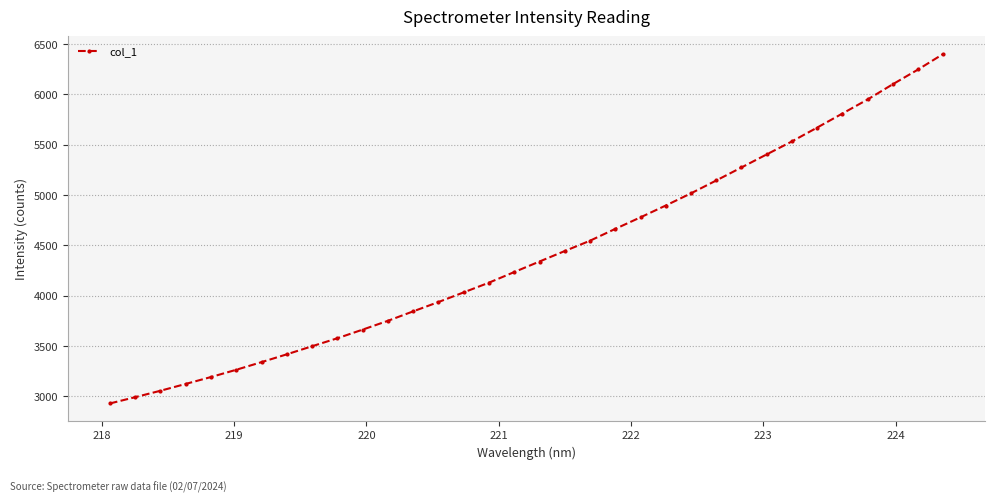

What is the minimum value shown in the chart?

2929.1